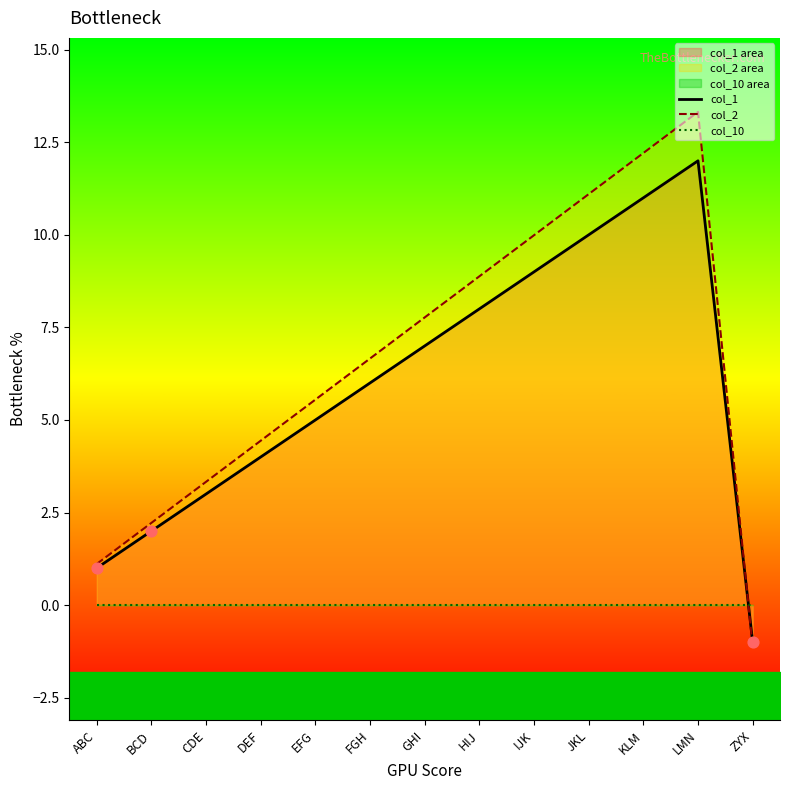

Which series reaches the minimum Y coordinate?

col_2